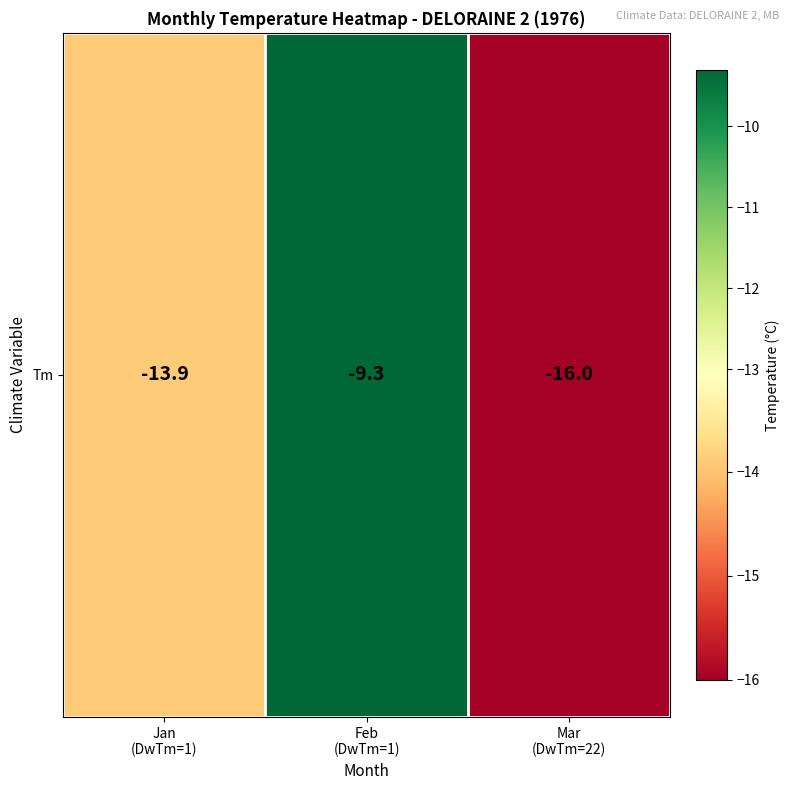

Is it true that the value at Mar
(DwTm=22) is -16.0?

True